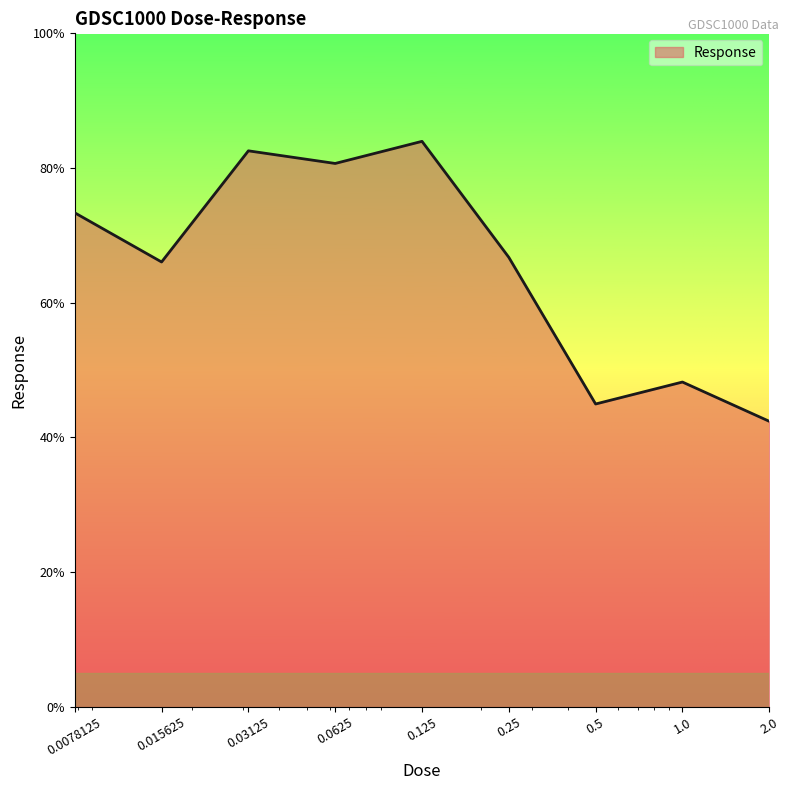

What is the average value?

65.4